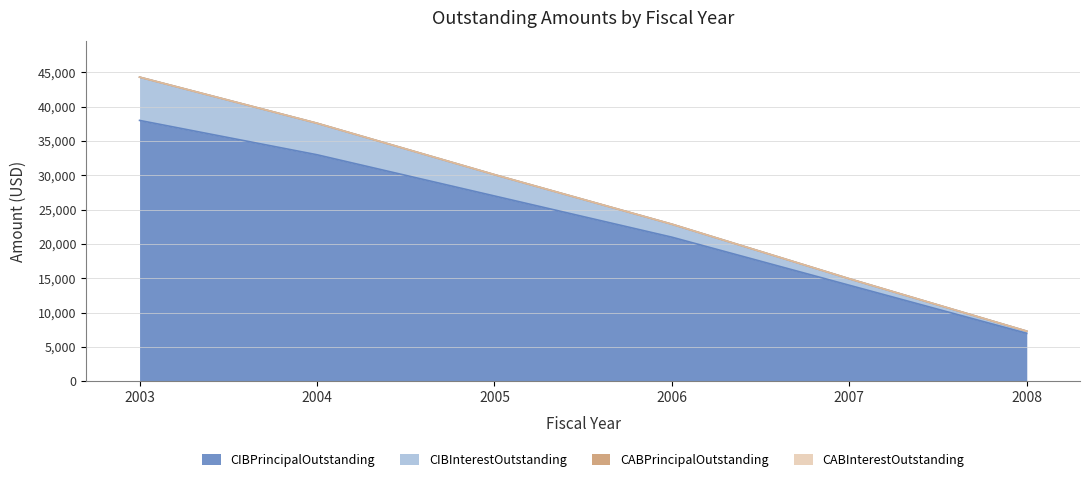

Reading left to right, extract all data points from this chart.

CIBPrincipalOutstanding: 2003=38000	2004=33000	2005=27000	2006=21000	2007=14000	2008=7000
CIBInterestOutstanding: 2003=44300	2004=37590	2005=30105	2006=22890	2007=14945	2008=7315